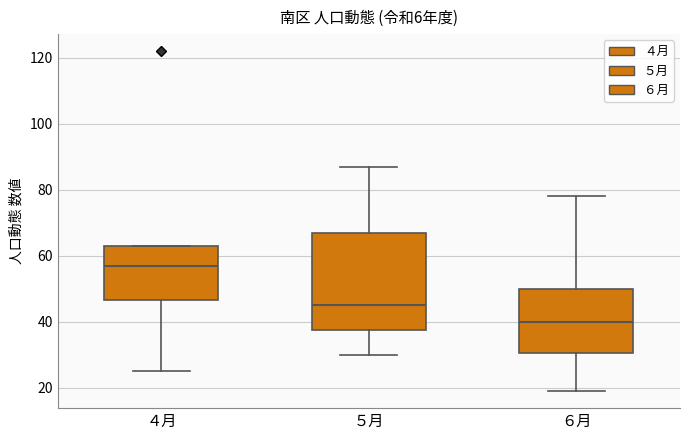

Reading left to right, read every box against the y-axis: the position of its median line, the range the box covers, and the ends of its whiskers. The values are not printed on the chart, so give them approximately, as read against the axis.

４月: median 58, box 46 to 64, whiskers 26 to 64
５月: median 46, box 38 to 68, whiskers 30 to 88
６月: median 40, box 30 to 50, whiskers 20 to 78